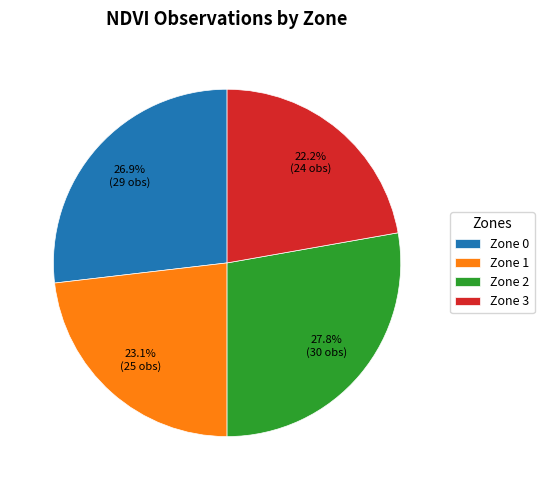

Count the number of slices in the pie.

4